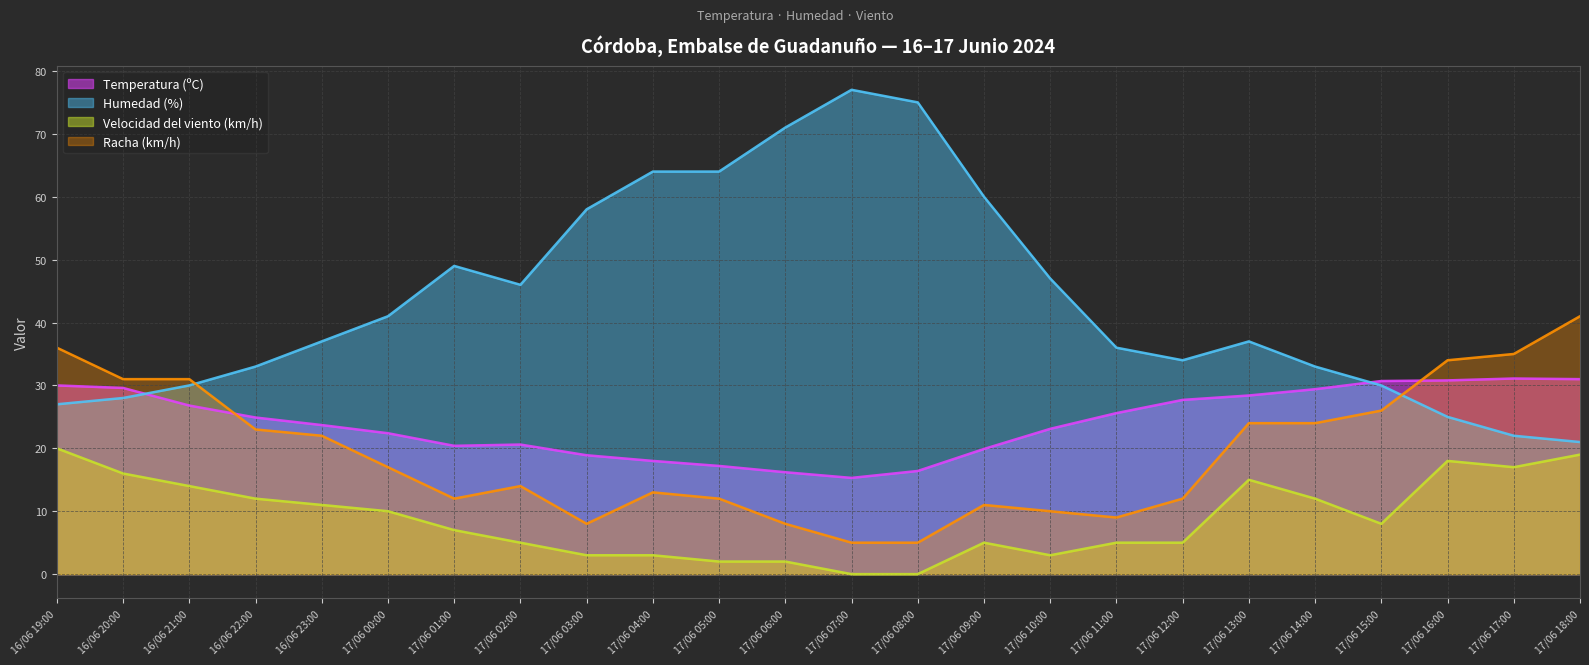

Rank the series by their maximum value, from highest to lowest.

Humedad (%), Racha (km/h), Temperatura (ºC), Velocidad del viento (km/h)